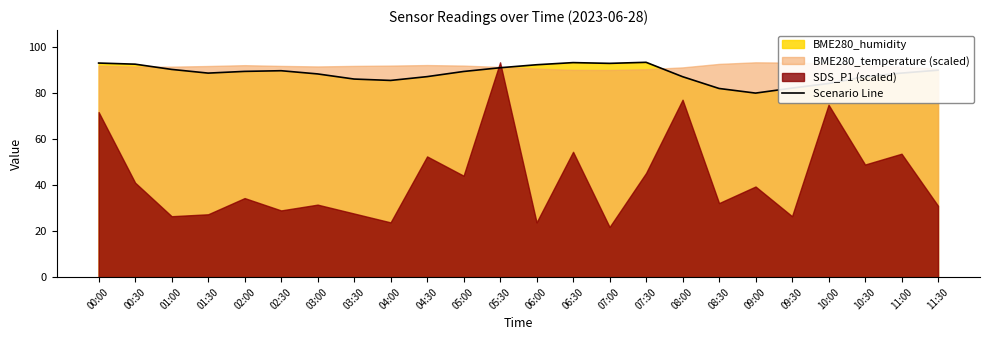

The chart shows a value of 137.9 at 07:00. True or false?

False